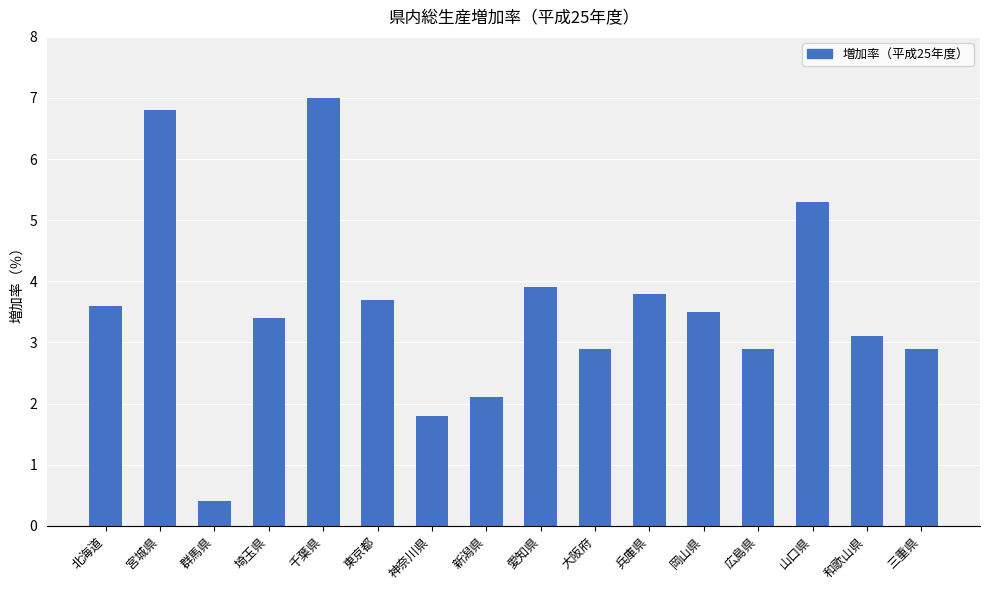

How many series are shown in this chart?

1